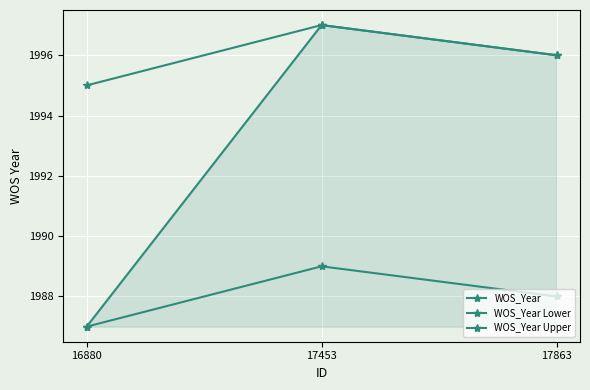

Is the value of WOS_Year Lower at 16880 greater than the value of WOS_Year Upper at 16880?

No